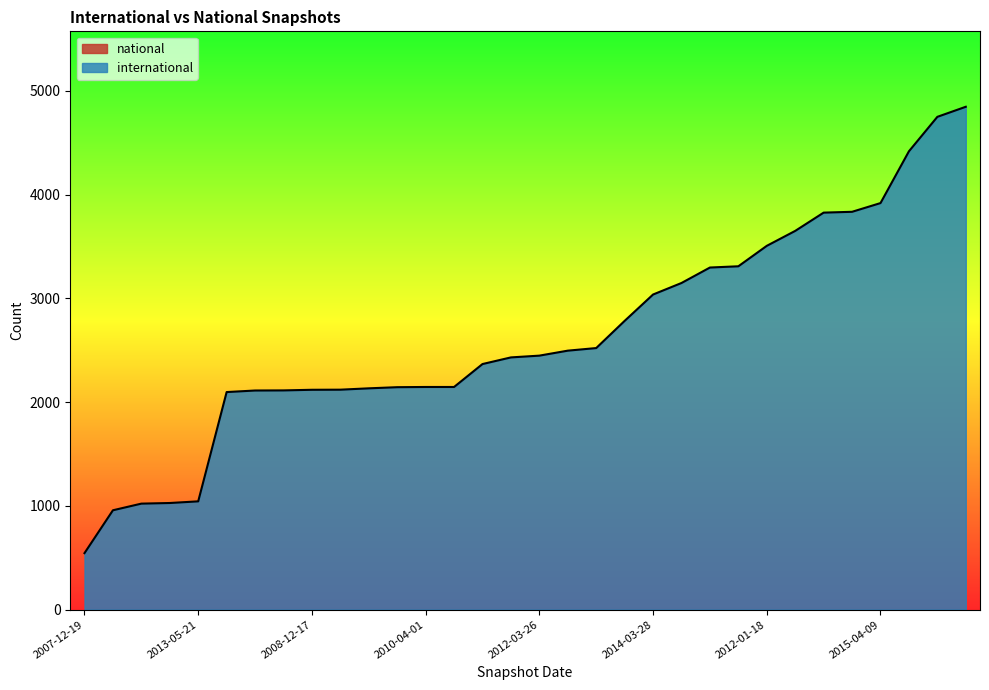

Count the number of data series in this chart.

2